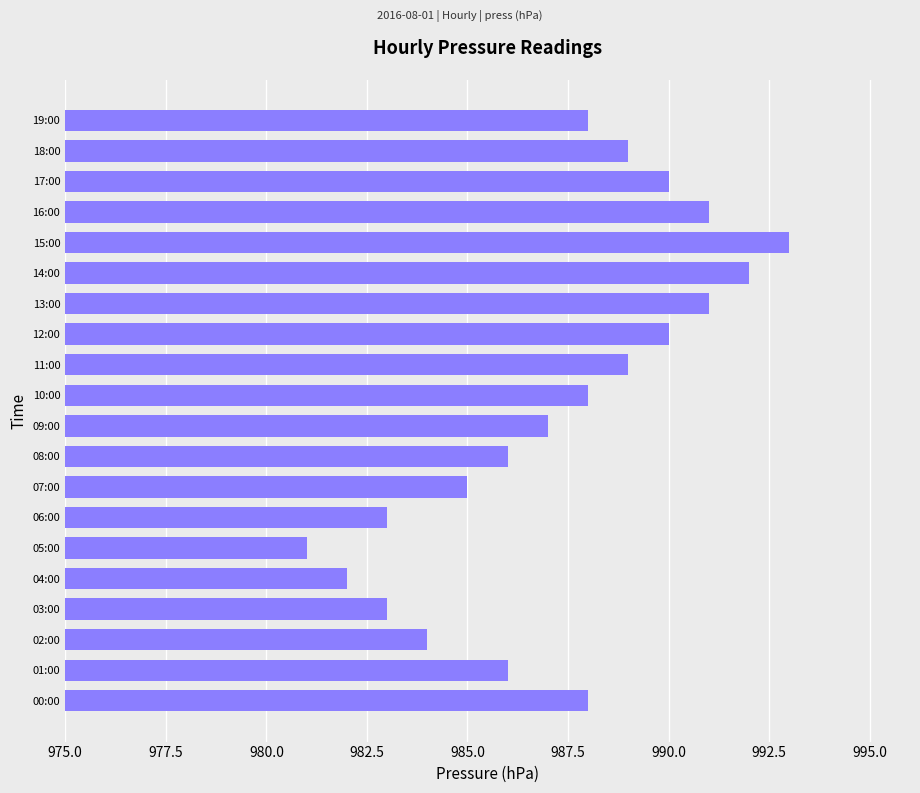

True or false: the data shows 1393 at 16:00.

False